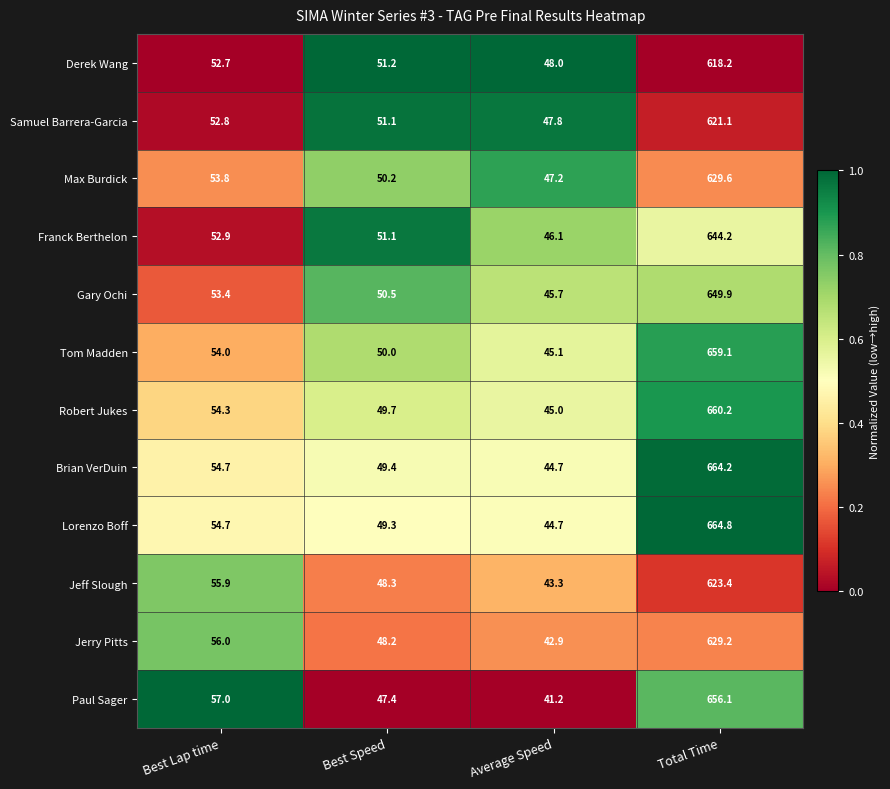

What is the average value of the Lorenzo Boff series?

203.4